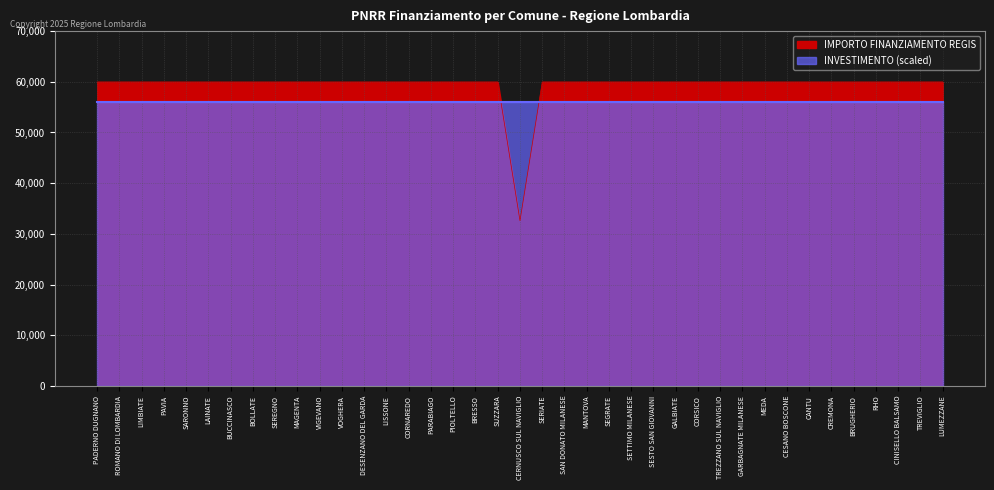

List the labels in order of value, largest first.

PADERNO DUGNANO, ROMANO DI LOMBARDIA, LIMBIATE, PAVIA, SARONNO, LAINATE, BUCCINASCO, BOLLATE, SEREGNO, MAGENTA, VIGEVANO, VOGHERA, DESENZANO DEL GARDA, LISSONE, CORNAREDO, PARABIAGO, PIOLTELLO, BRESSO, SUZZARA, SERIATE, SAN DONATO MILANESE, MANTOVA, SEGRATE, SETTIMO MILANESE, SESTO SAN GIOVANNI, GALBIATE, CORSICO, TREZZANO SUL NAVIGLIO, GARBAGNATE MILANESE, MEDA, CESANO BOSCONE, CANTU, CREMONA, BRUGHERIO, RHO, CINISELLO BALSAMO, TREVIGLIO, LUMEZZANE, CERNUSCO SUL NAVIGLIO